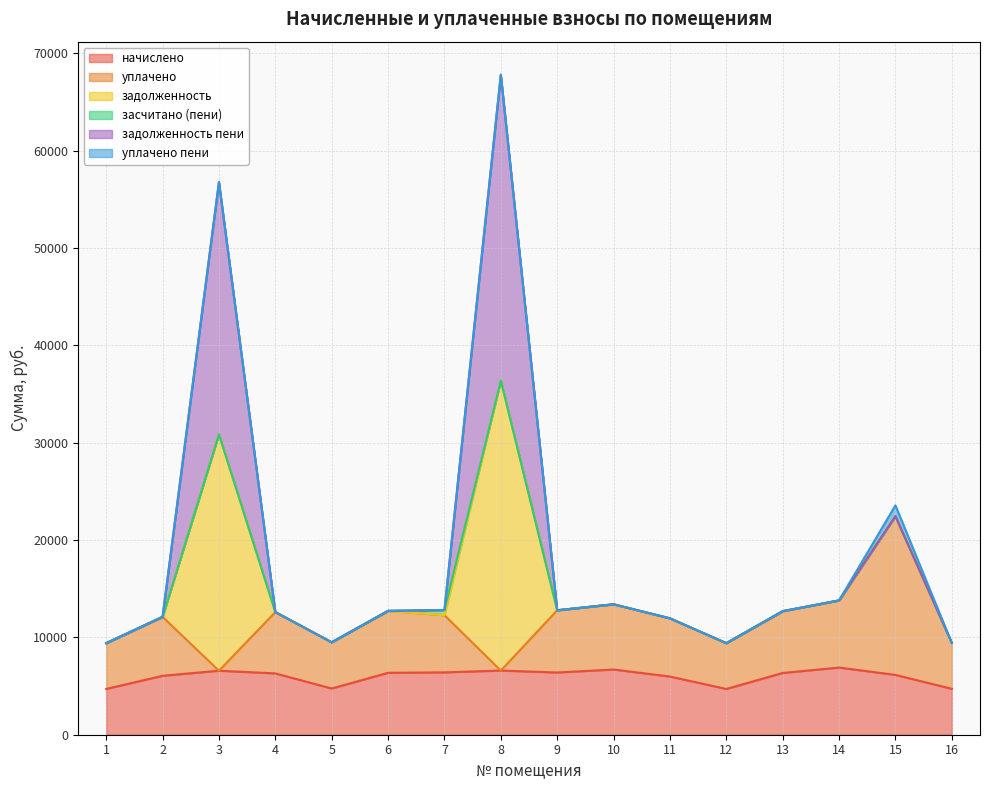

What is the total value across all series at 14?

13793.3